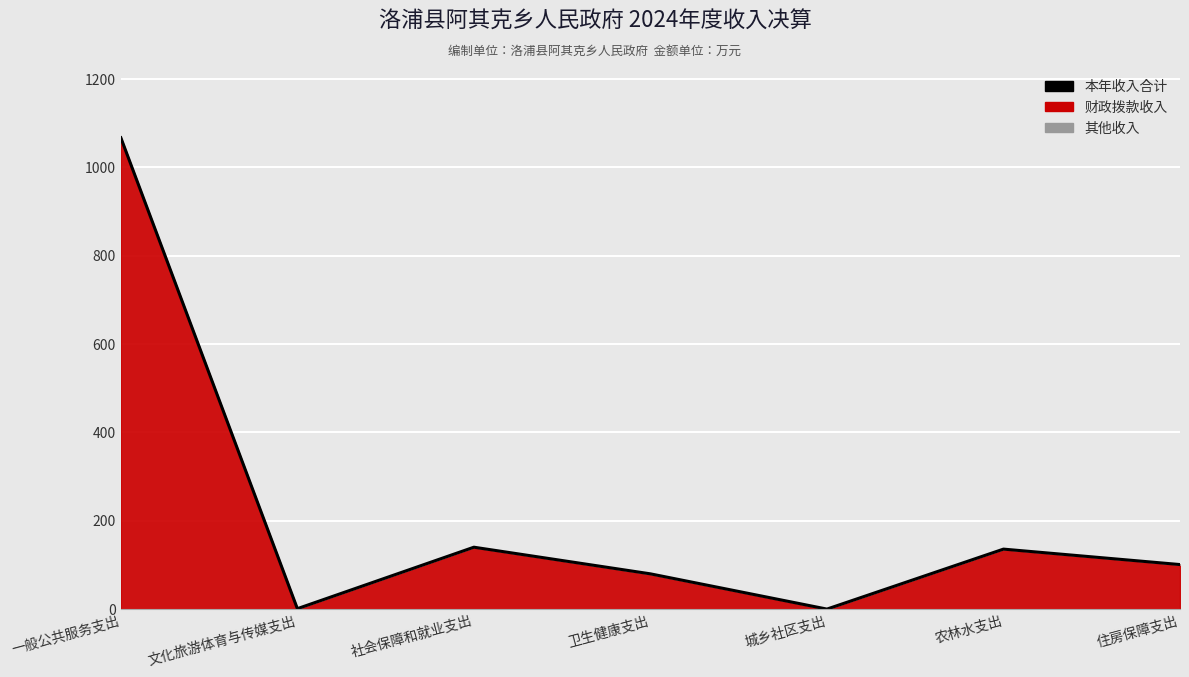

What is the maximum value shown in the chart?

1067.2